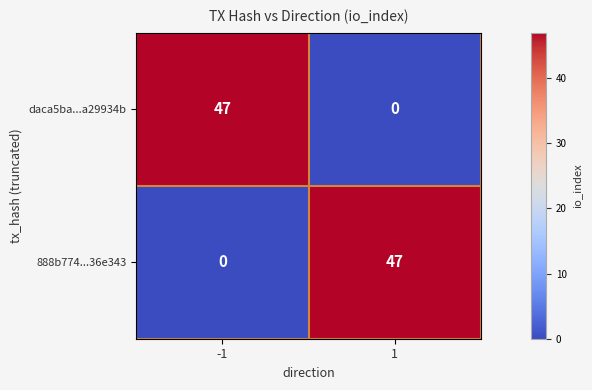

What is the average value of the daca5ba...a29934b series?

24